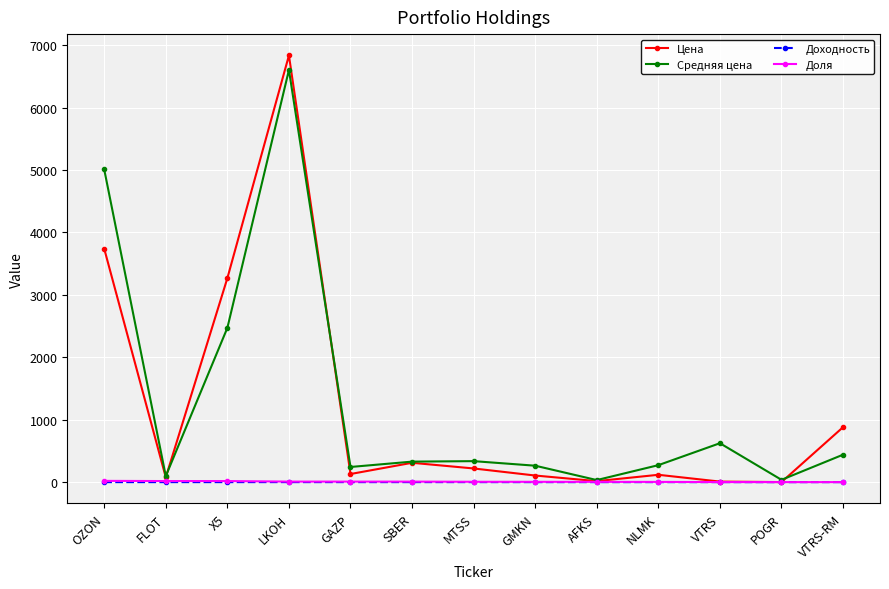

Which series has the largest total across all categories?

Средняя цена